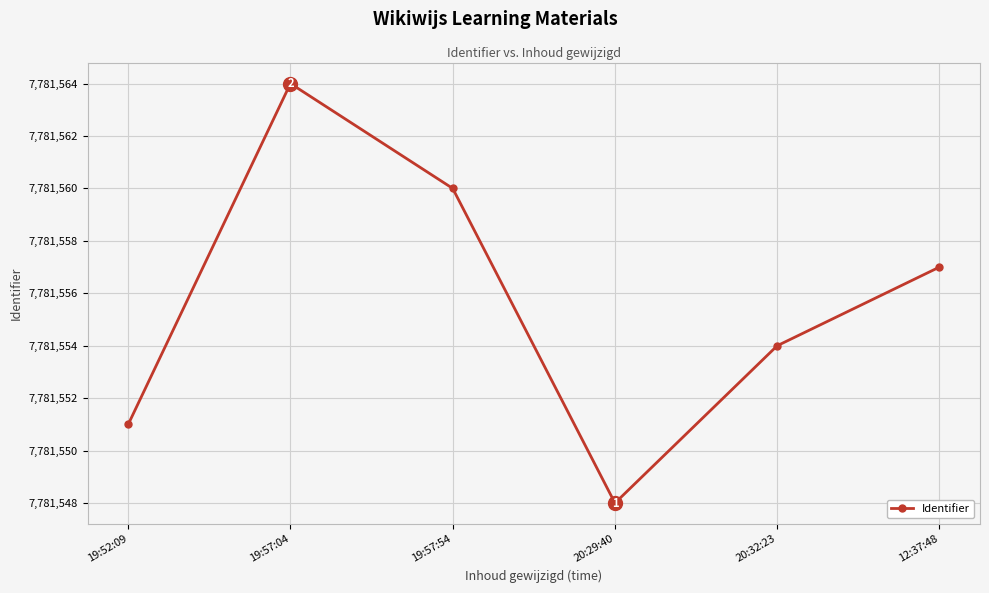

Rank the categories by value from highest to lowest.

19:57:04, 19:57:54, 12:37:48, 20:32:23, 19:52:09, 20:29:40